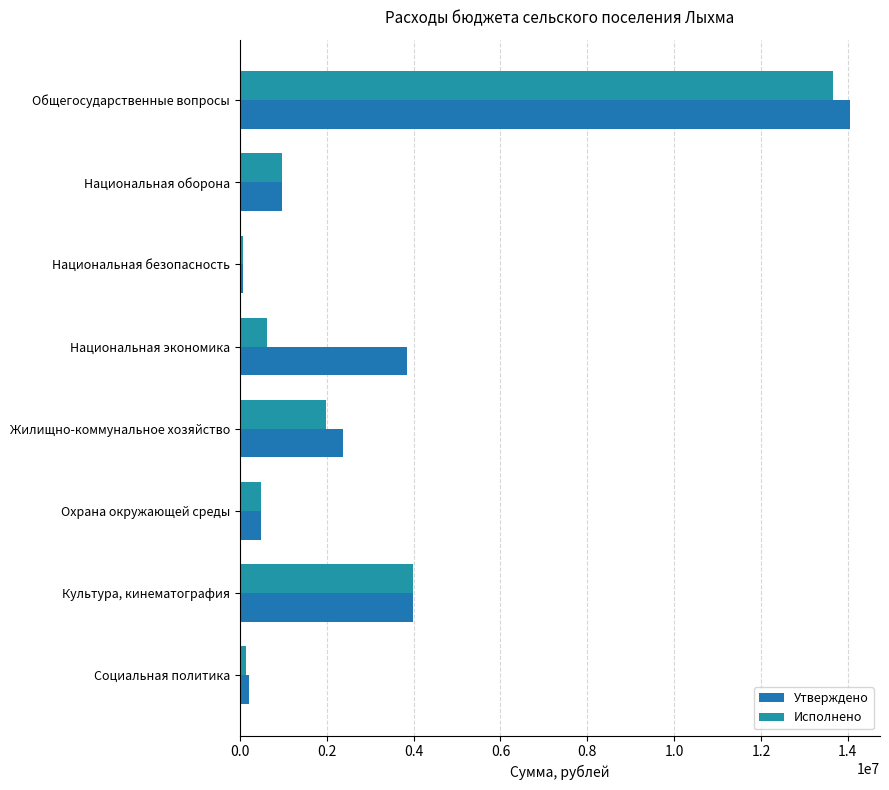

At which label does Утверждено reach its minimum?

Национальная безопасность